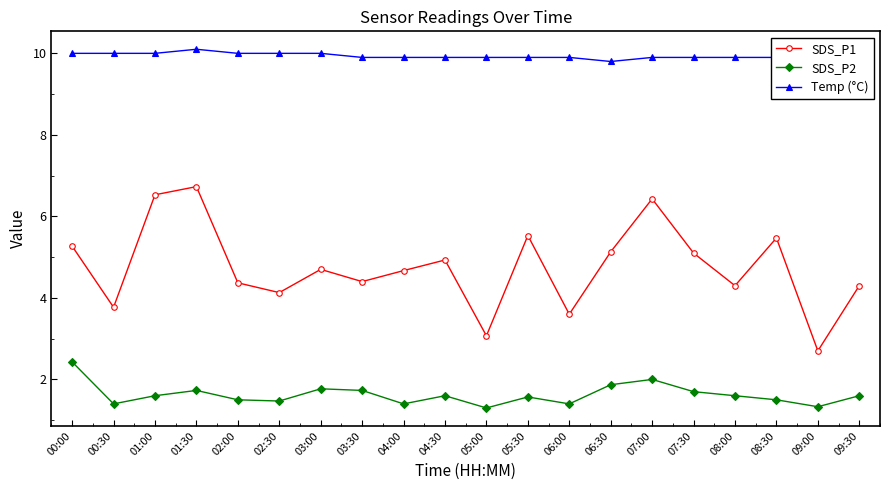

List the series in order of their overall mean, lowest first.

SDS_P2, SDS_P1, Temp (°C)